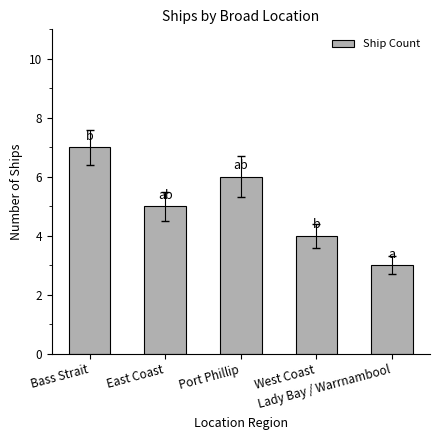

How many distinct data groups are displayed?

1